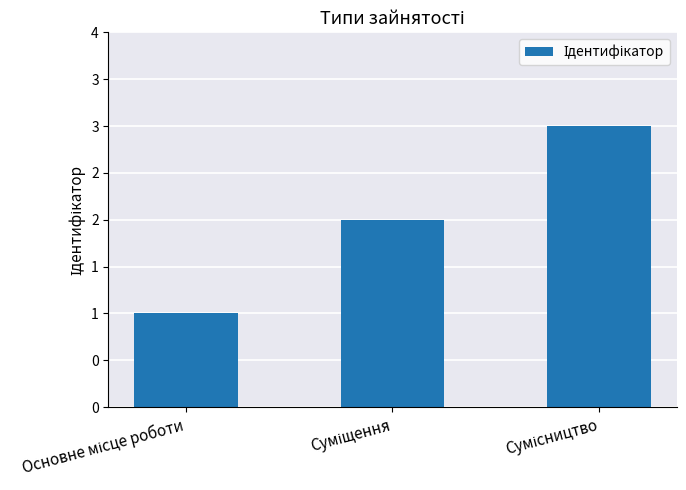

Approximately how many times larger is the value at Сумісництво compared to Основне місце роботи?

3.0